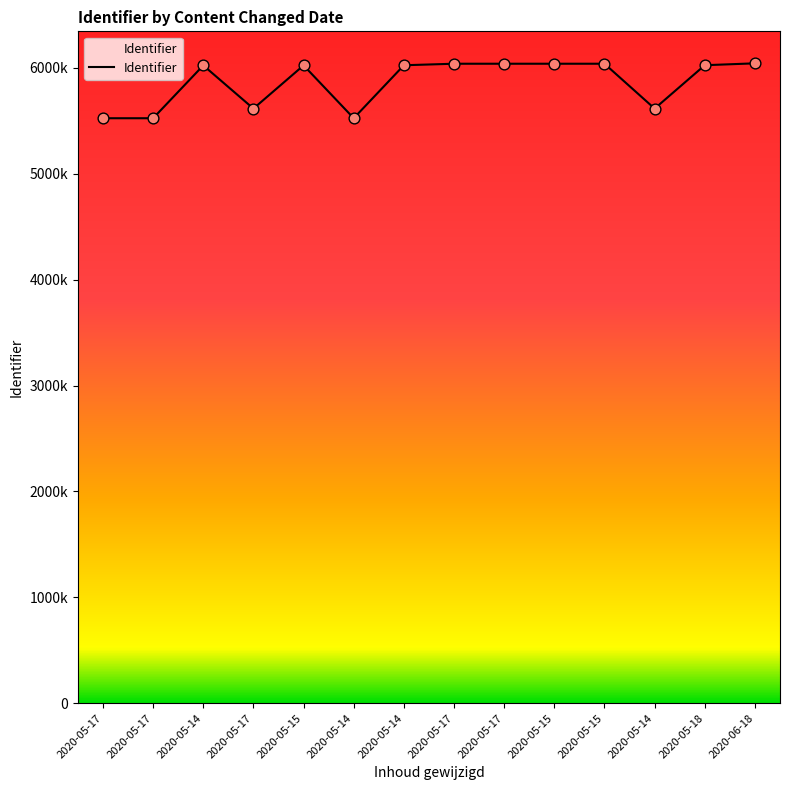

Approximately how many times larger is the value at 2020-05-15 compared to 2020-05-17?

1.0